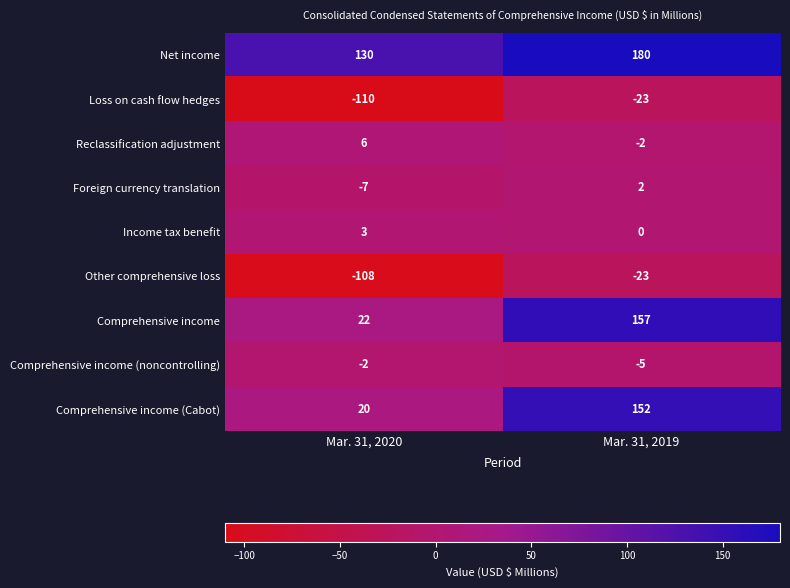

At which category is the sum across all series the highest?

Mar. 31, 2019